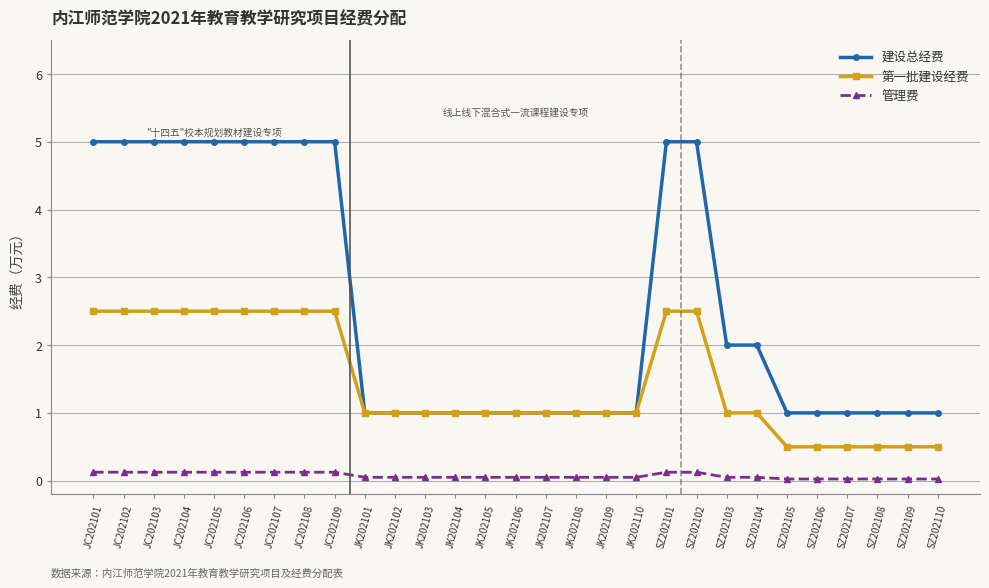

List the series in order of their peak value, highest first.

建设总经费, 第一批建设经费, 管理费